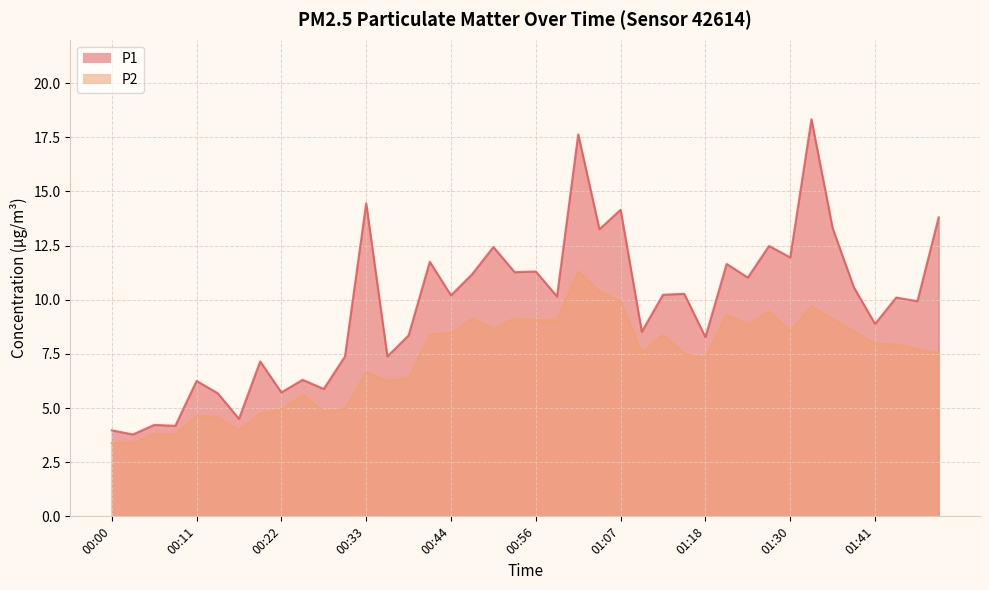

In P2, how many points are lower than both neighbors (excluding endpoints)?

9